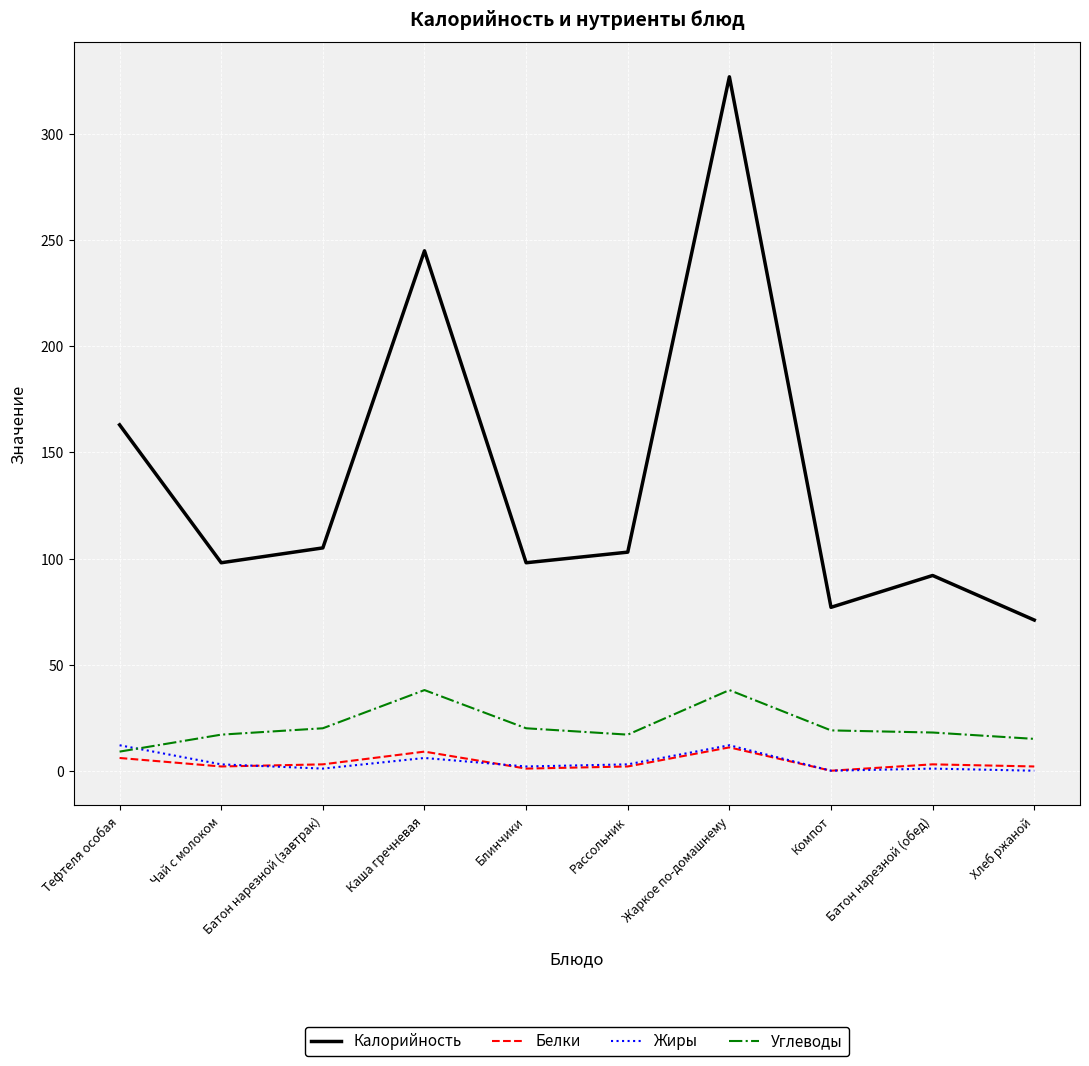

What is the total value across all series at Чай с молоком?

120